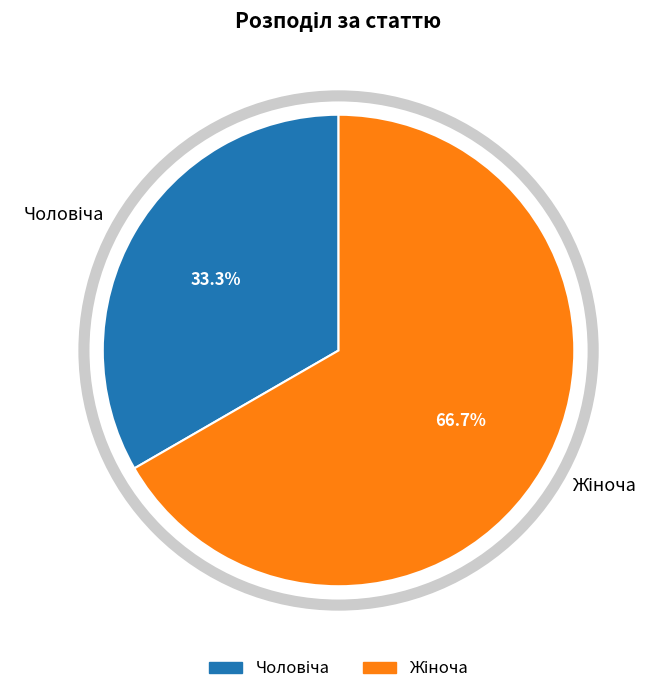

How many segments does this pie chart have?

2